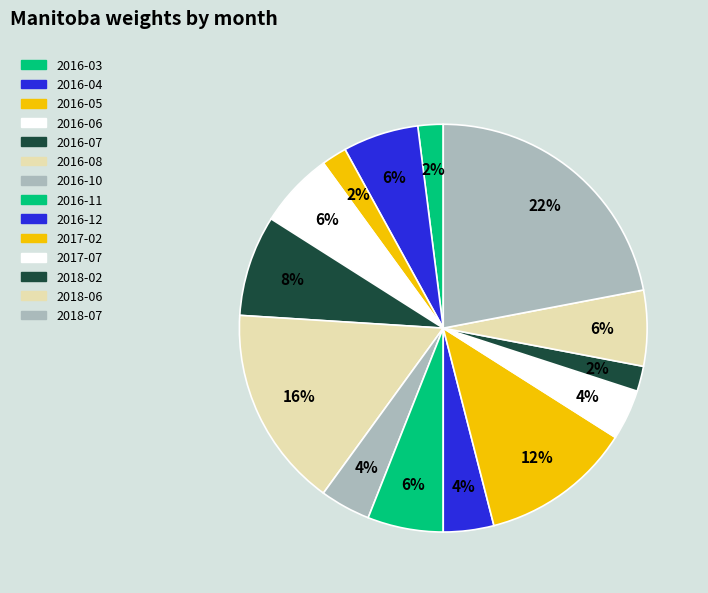

What is the change in value from 2016-03 to 2018-07?

+10